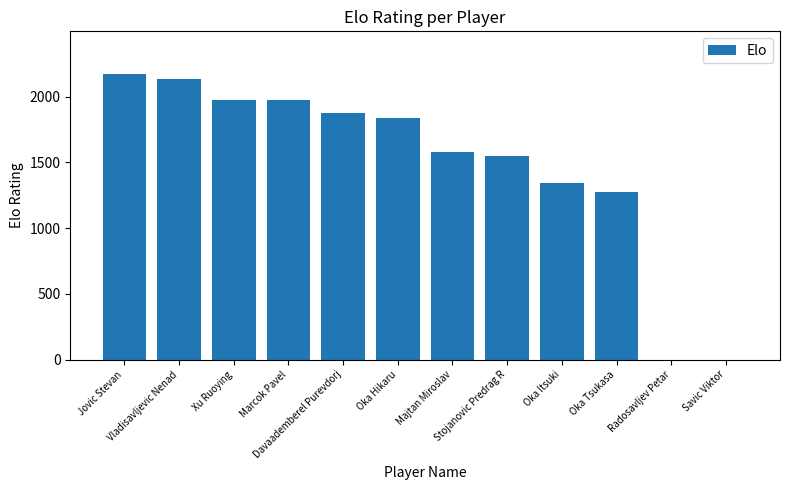

Are the bars grouped side by side (vs. stacked)?

No